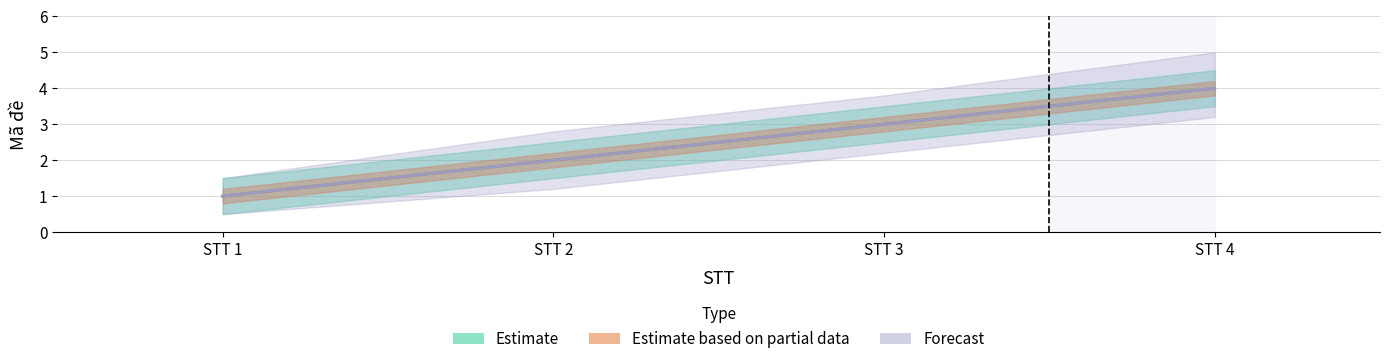

Where does the Estimate series first go above 3?

STT 4